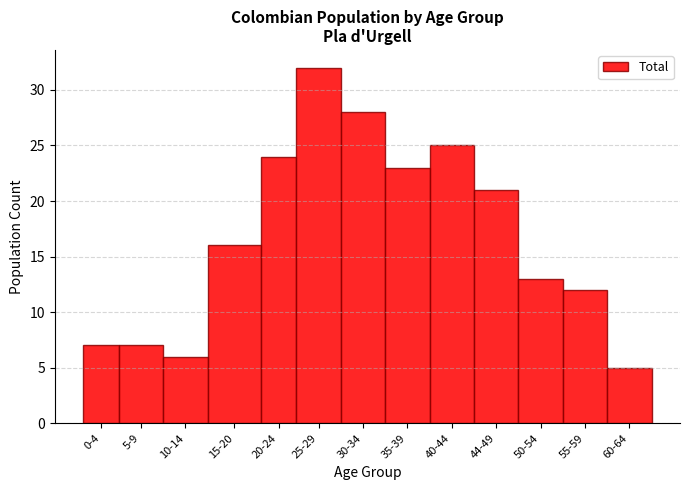

Reading left to right, list all the values displayed in this chart.

0-4=7	5-9=7	10-14=6	15-20=16	20-24=24	25-29=32	30-34=28	35-39=23	40-44=25	44-49=21	50-54=13	55-59=12	60-64=5